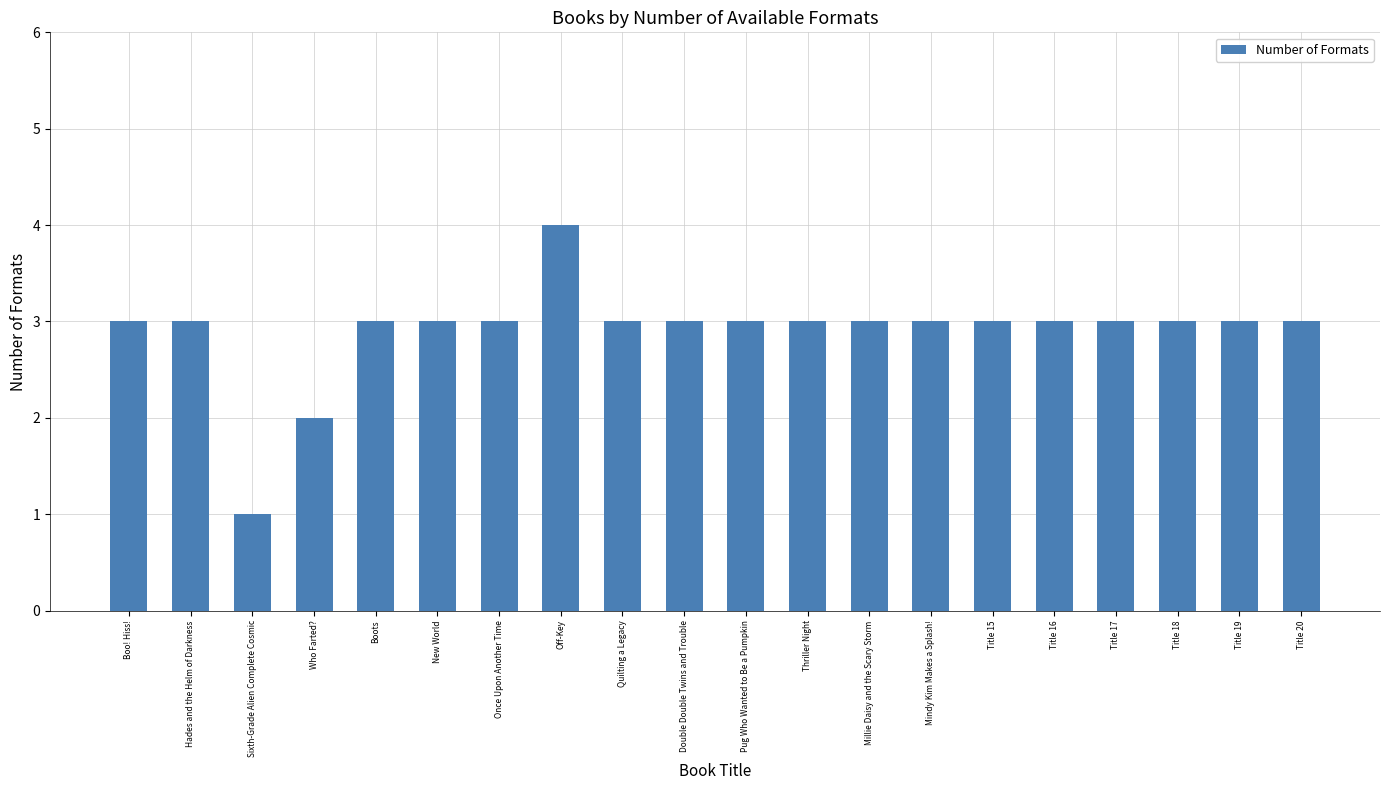

What is the ratio of the value at Boots to the value at Pug Who Wanted to Be a Pumpkin?

1.0